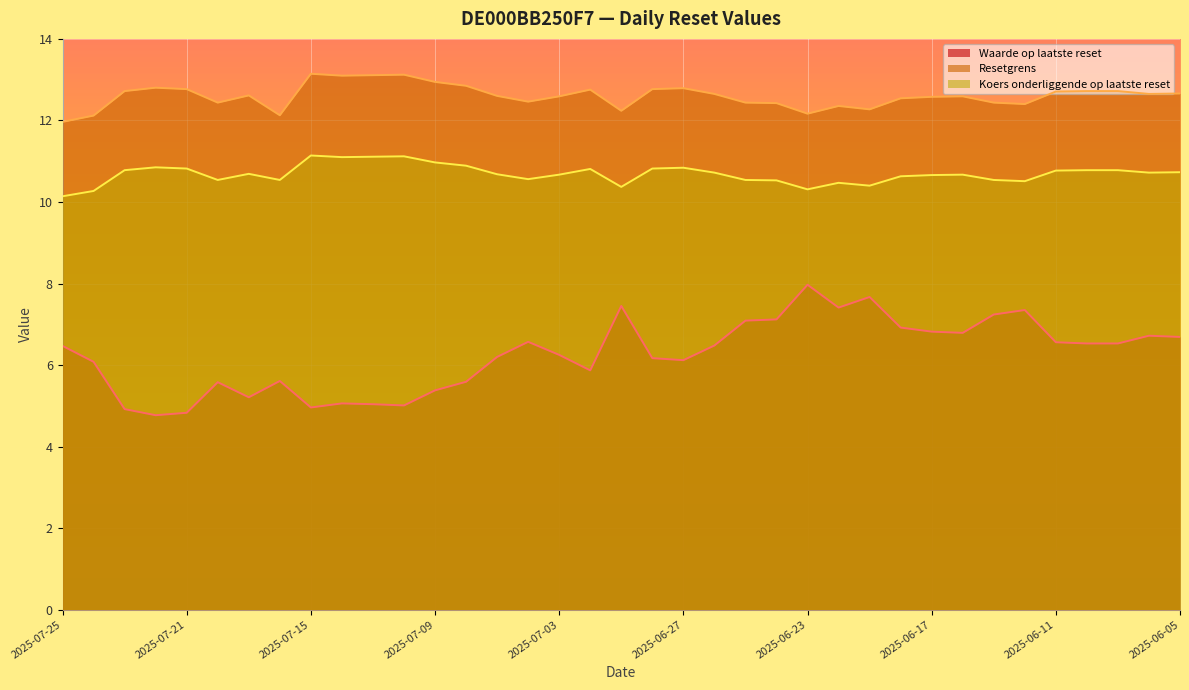

What is the total value across all series at 2025-07-03?

29.5